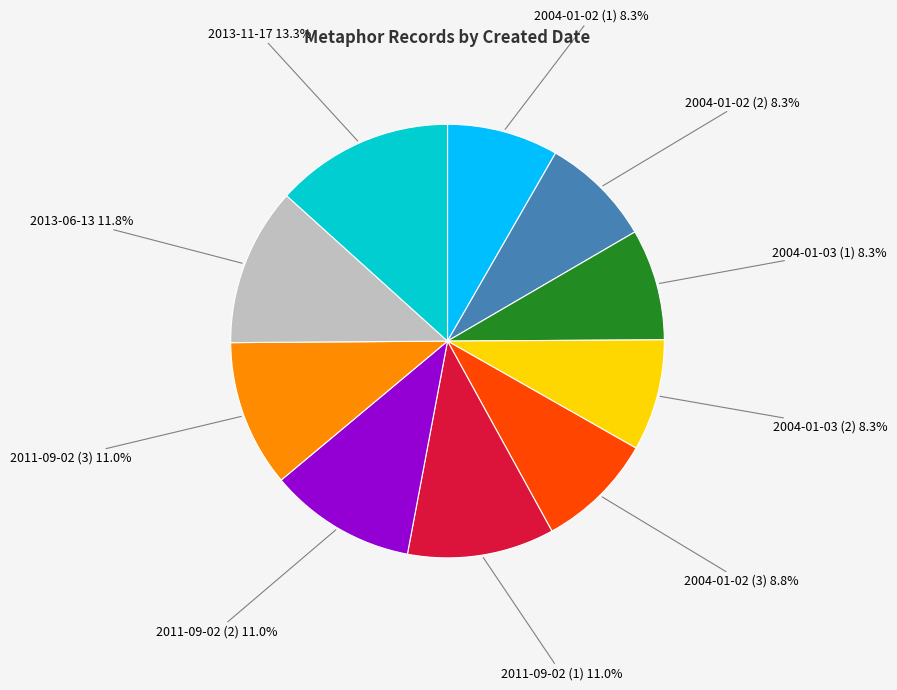

Do 2004-01-02 (3) and 2011-09-02 (2) together represent more than half of the pie?

No